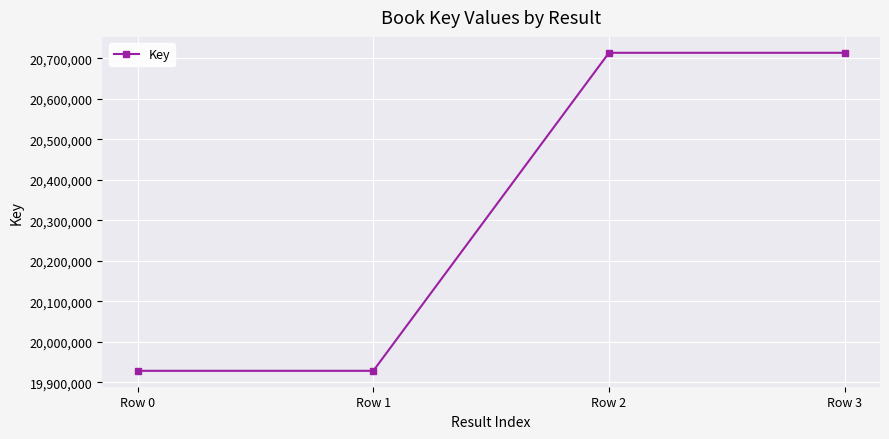

Reading left to right, list all the values displayed in this chart.

19928040	19928040	20713833	20713833